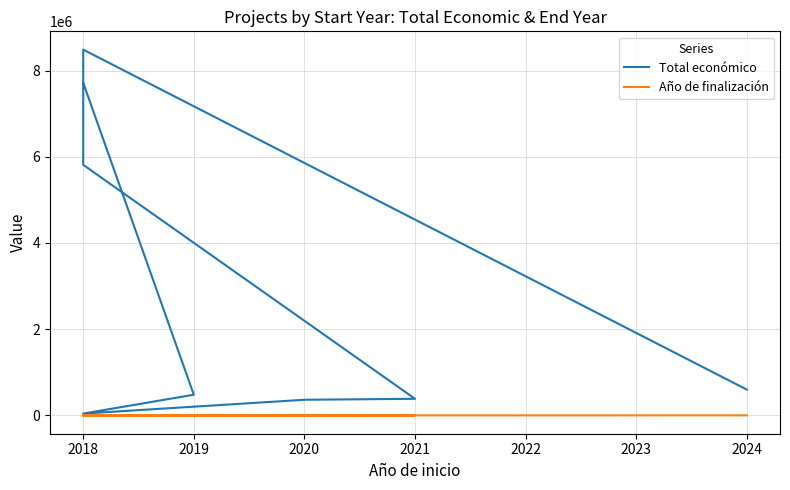

How many values in the Total económico series exceed 599262?

3